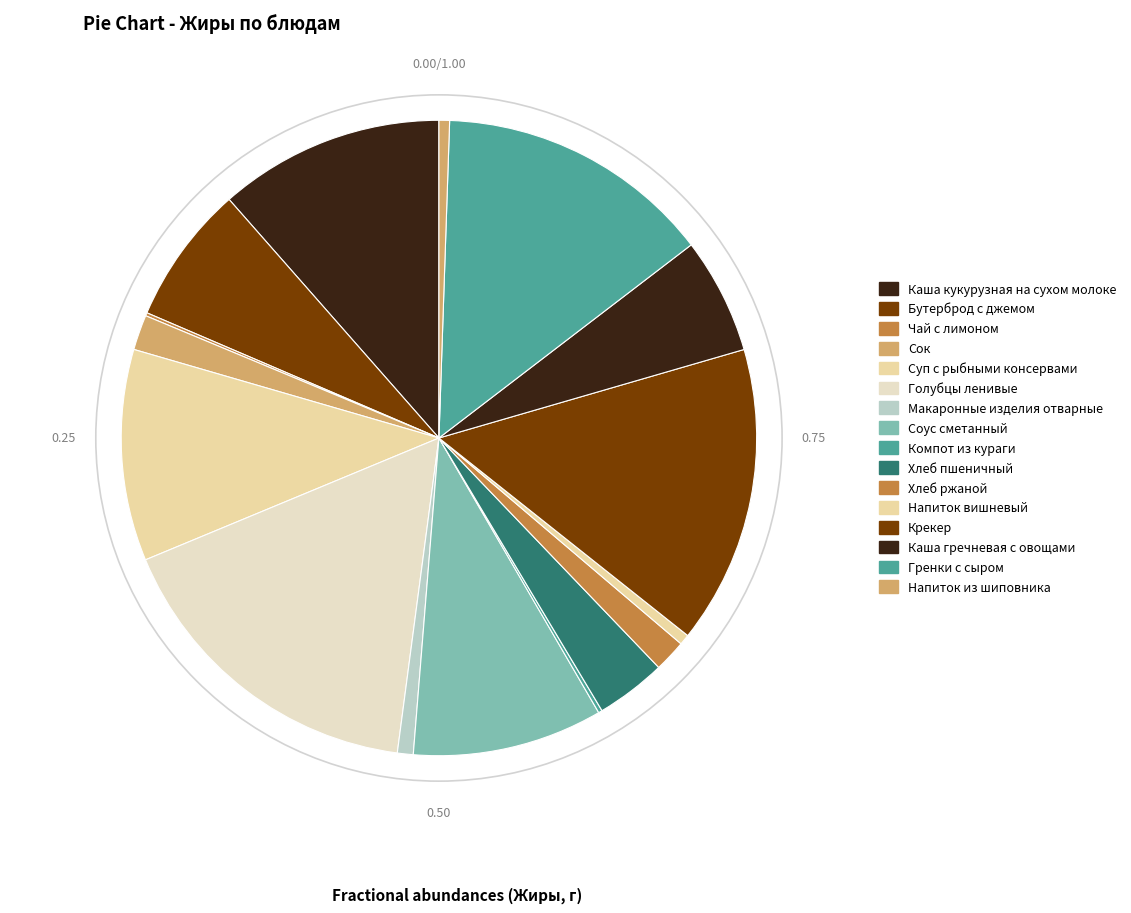

Which slice is the smallest?

Чай с лимоном